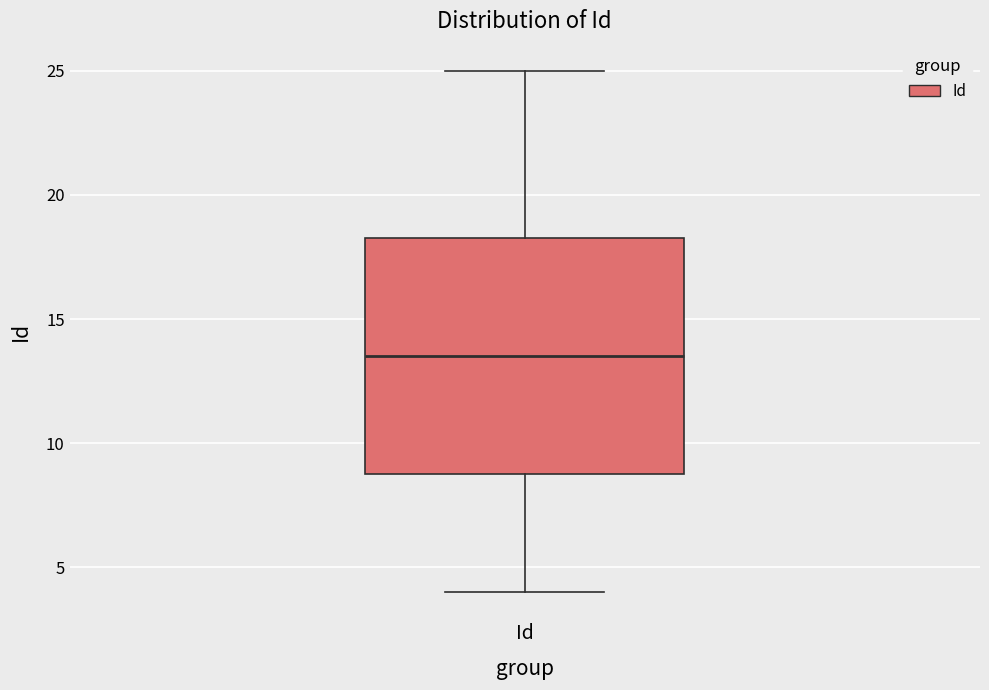

Transcribe this box plot: give where the median line is, the range the box spans, and where the two whiskers end, as read against the y-axis. The values are not printed on the chart, so give them approximately, as read against the axis.

median 13.5, box 9.0 to 18.5, whiskers 4.0 to 25.0